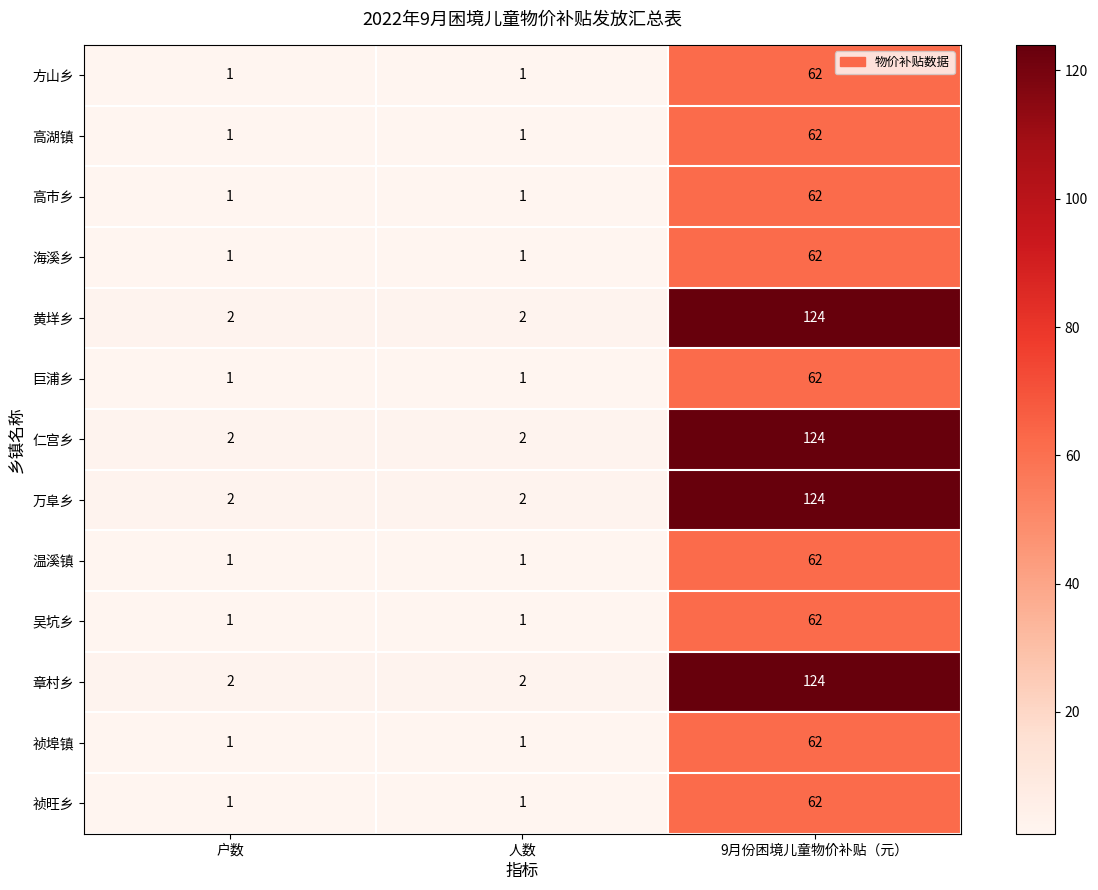

What is the difference between the highest and lowest values at 9月份困境儿童物价补贴（元）?

62